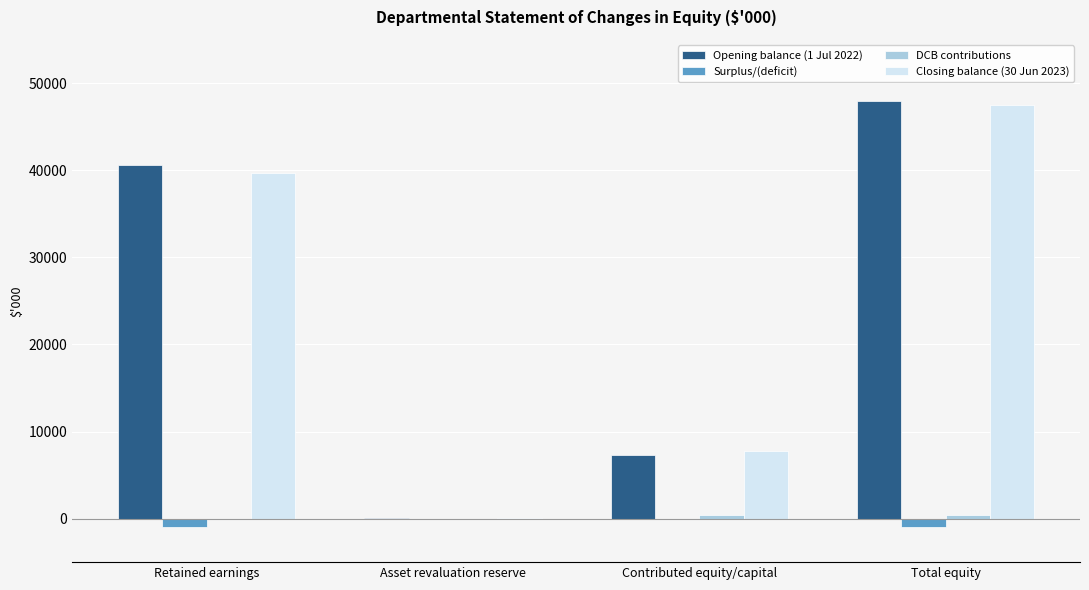

Are the bars horizontal?

No